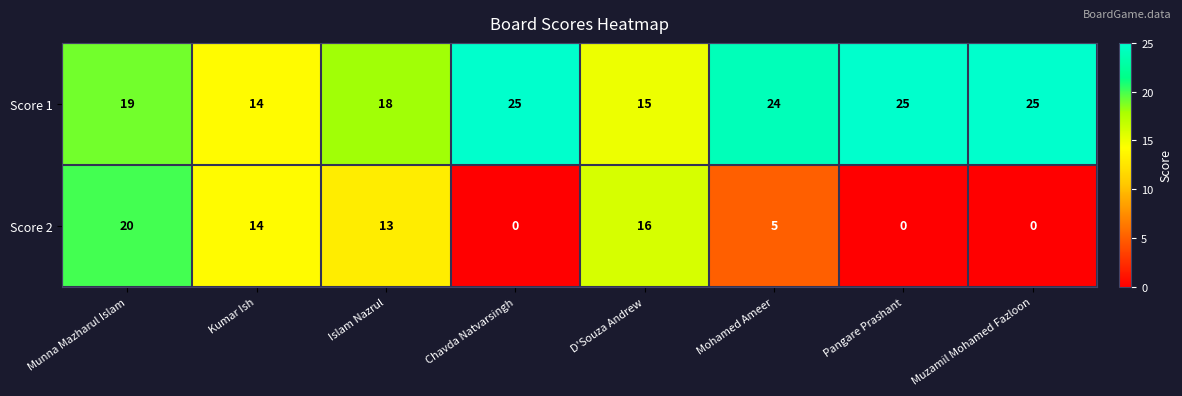

List the series in order of their peak value, highest first.

Score 1, Score 2